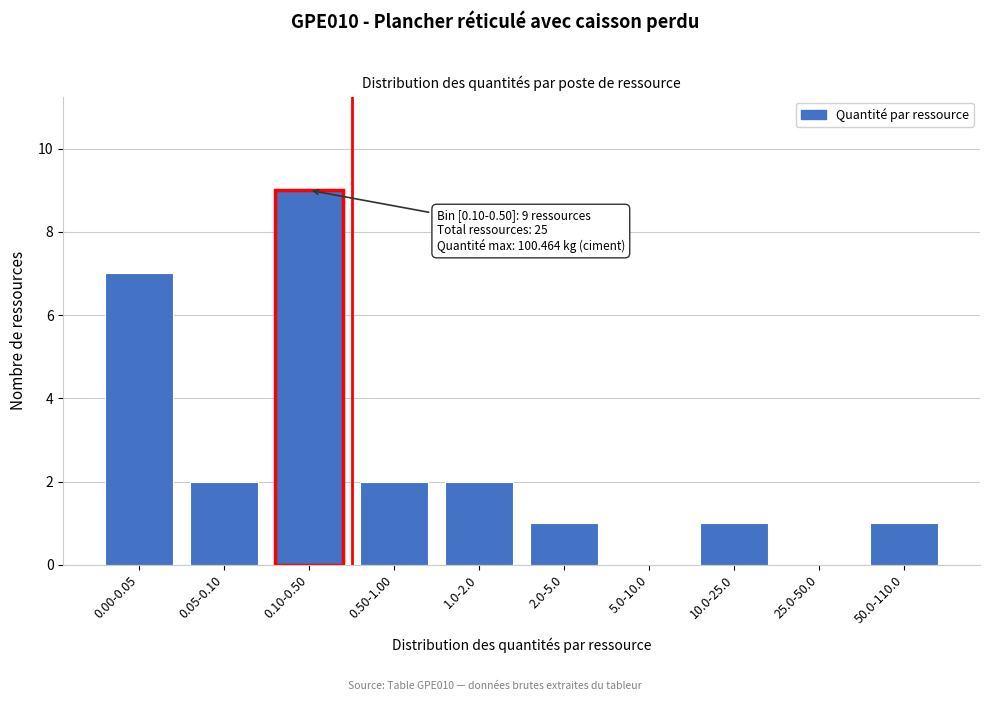

Reading left to right, what are all the values shown in this chart?

0.00-0.05=7	0.05-0.10=2	0.10-0.50=9	0.50-1.00=2	1.0-2.0=2	2.0-5.0=1	5.0-10.0=0	10.0-25.0=1	25.0-50.0=0	50.0-110.0=1